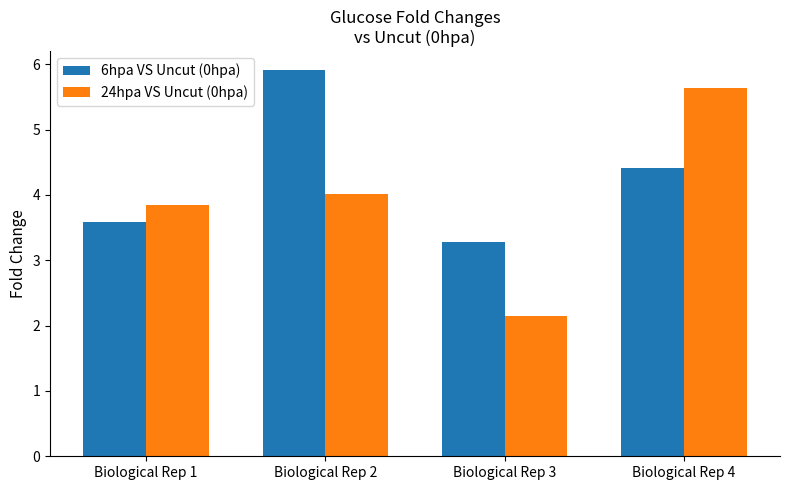

List the labels in order of 24hpa VS Uncut (0hpa) value, smallest first.

Biological Rep 3, Biological Rep 1, Biological Rep 2, Biological Rep 4